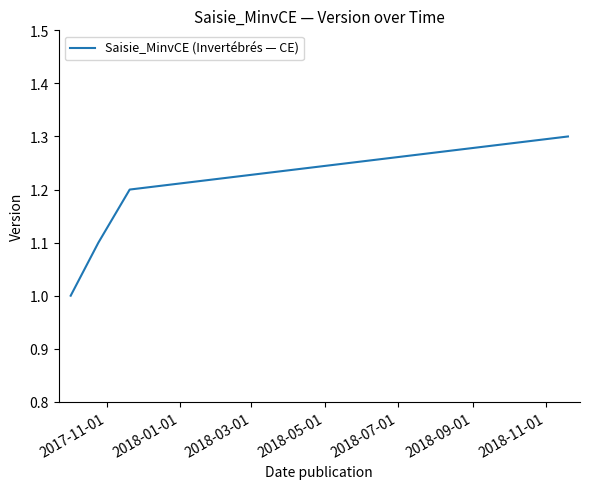

True or false: there are more than 2 points higher than both neighbors.

False